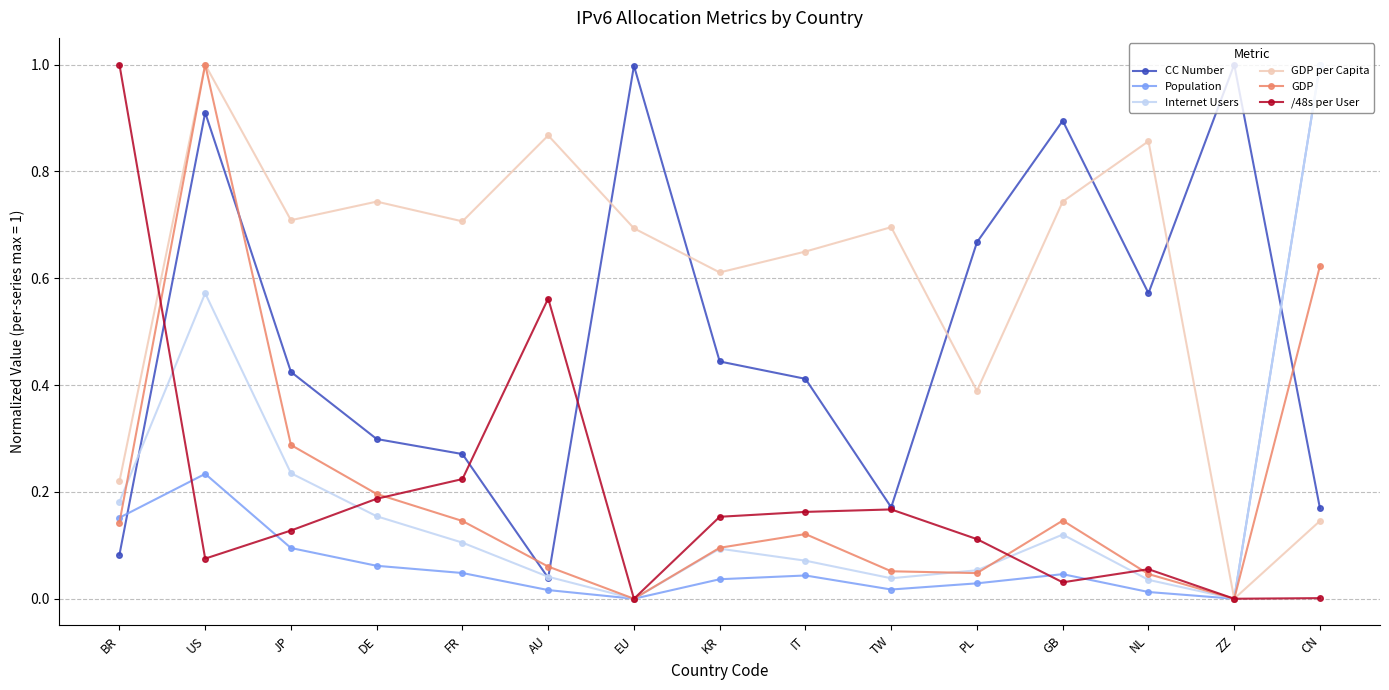

What is the maximum value shown in the chart?

1.0